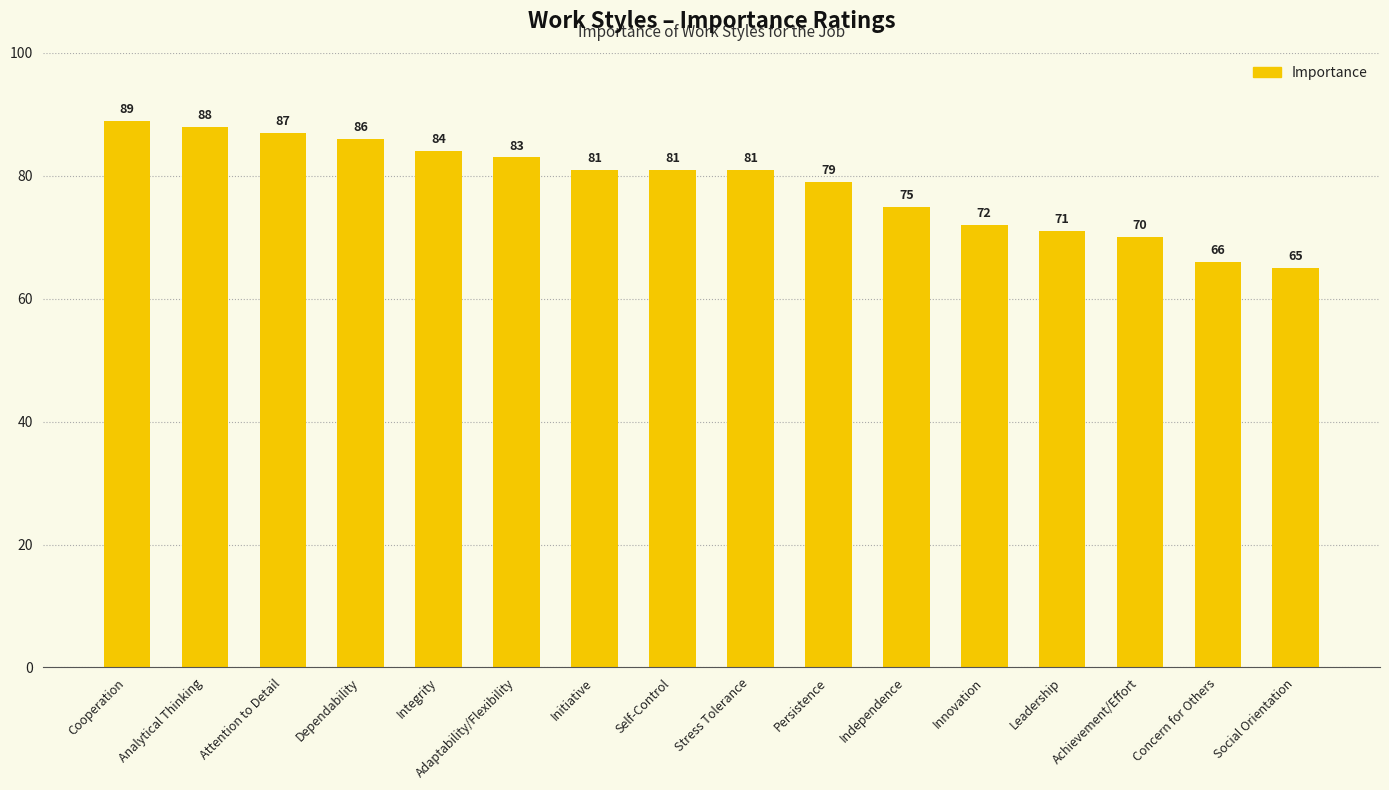

What is the value of the 3rd bar from the left?

87